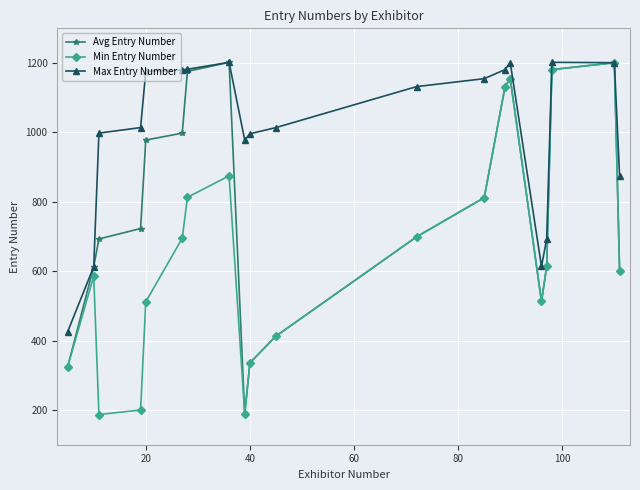

What is the minimum value shown in the chart?

187